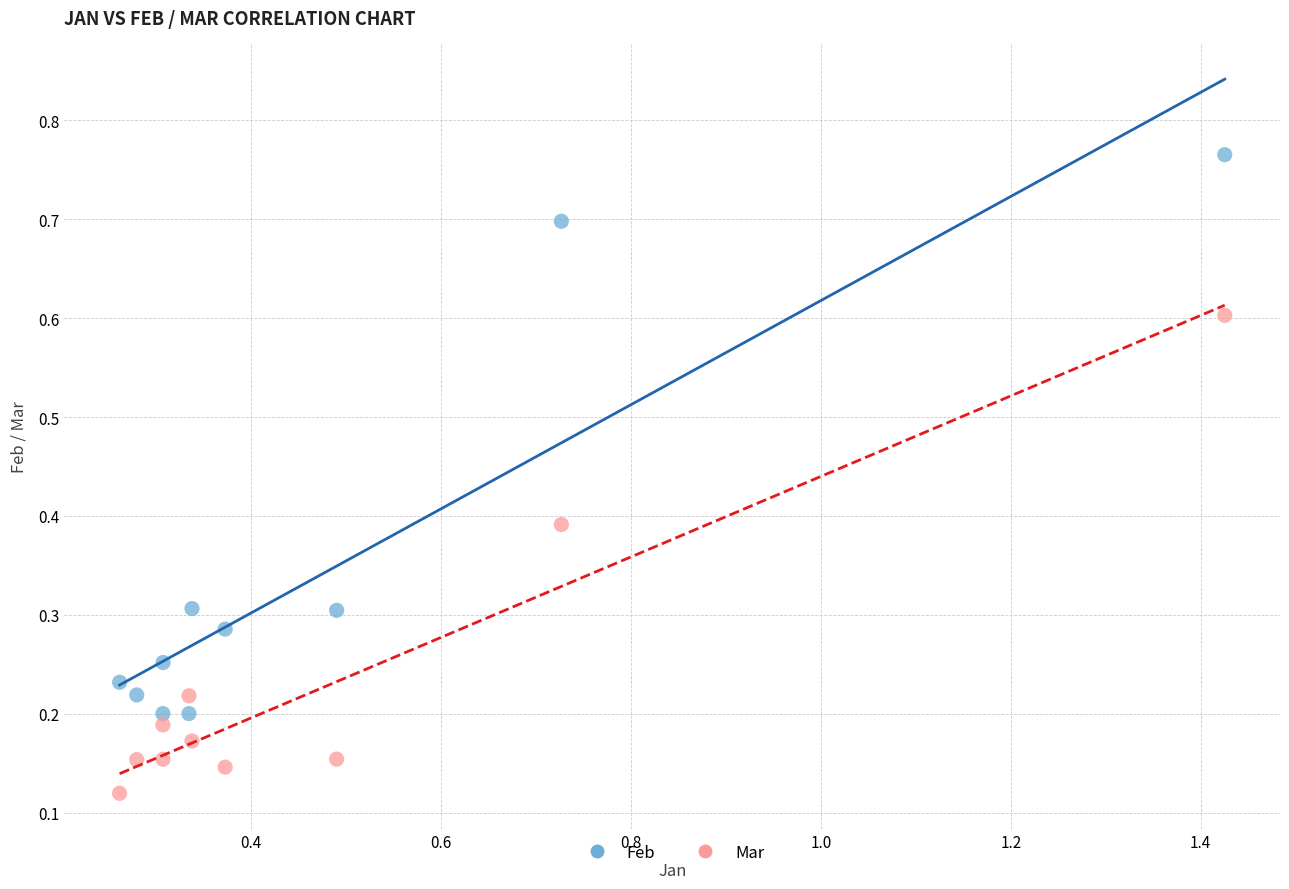

Across all data points, what is the range of Y values (max minus min)?

0.6